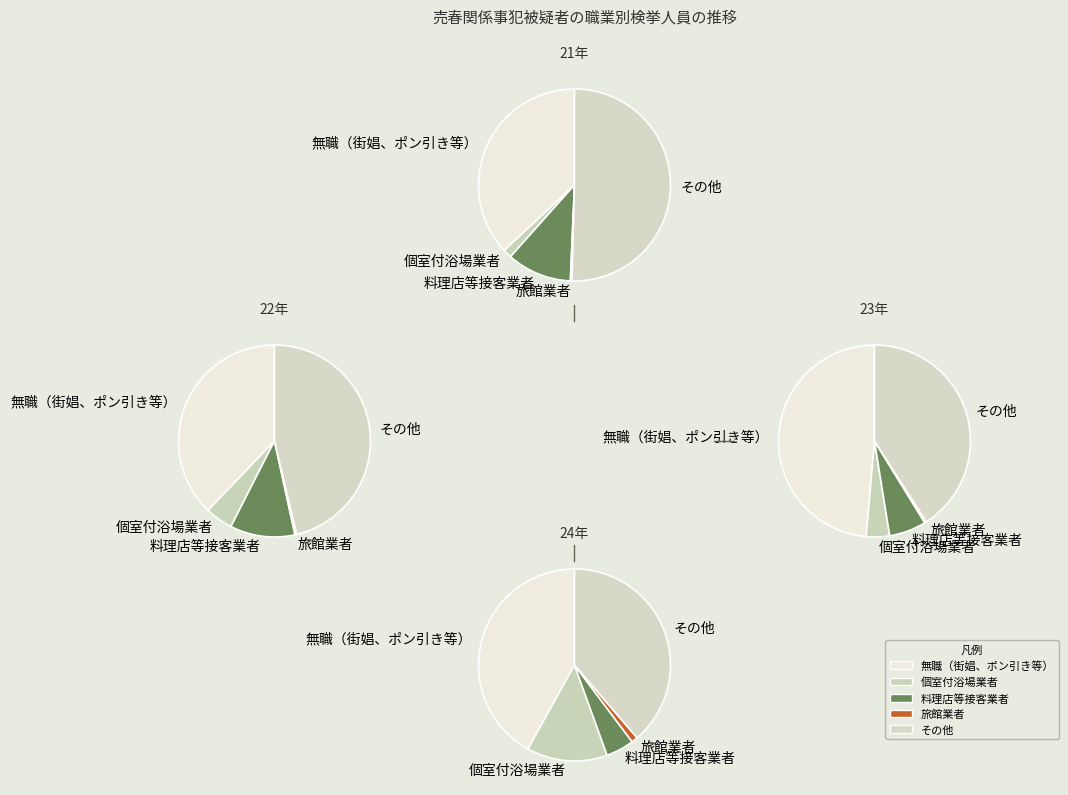

How many segments does this pie chart have?

5